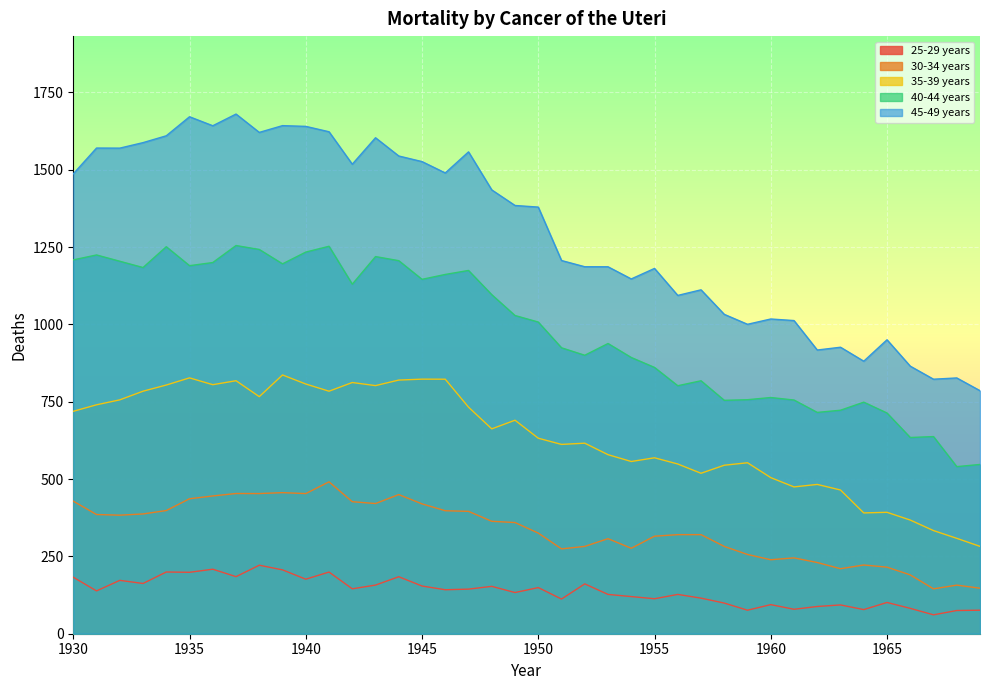

Is it true that 30-34 years equals 239.2 at 1960?

True